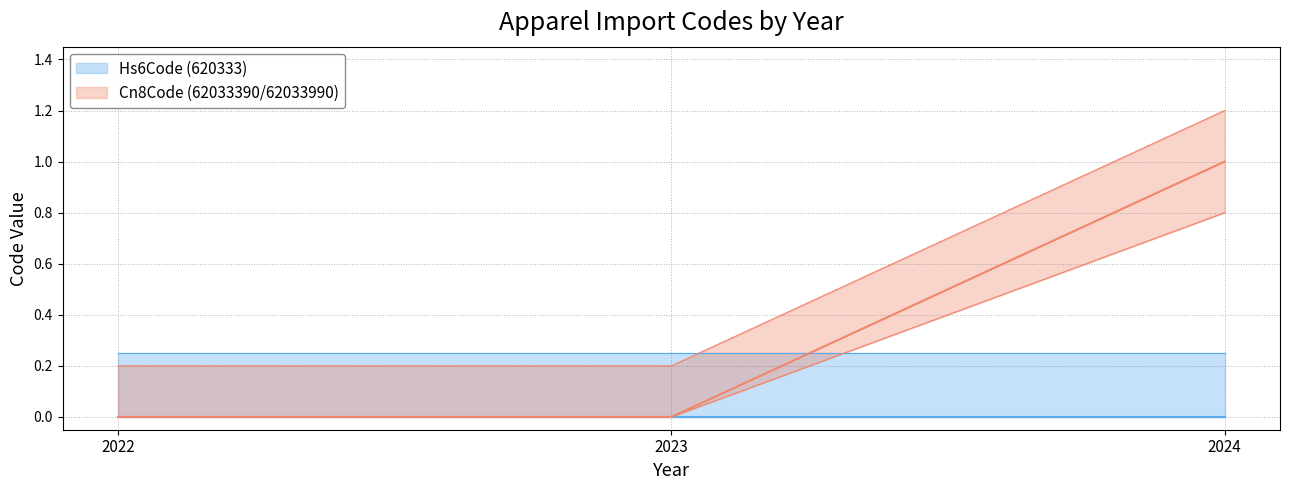

Is it true that the value at 2024 is 1.3?

False